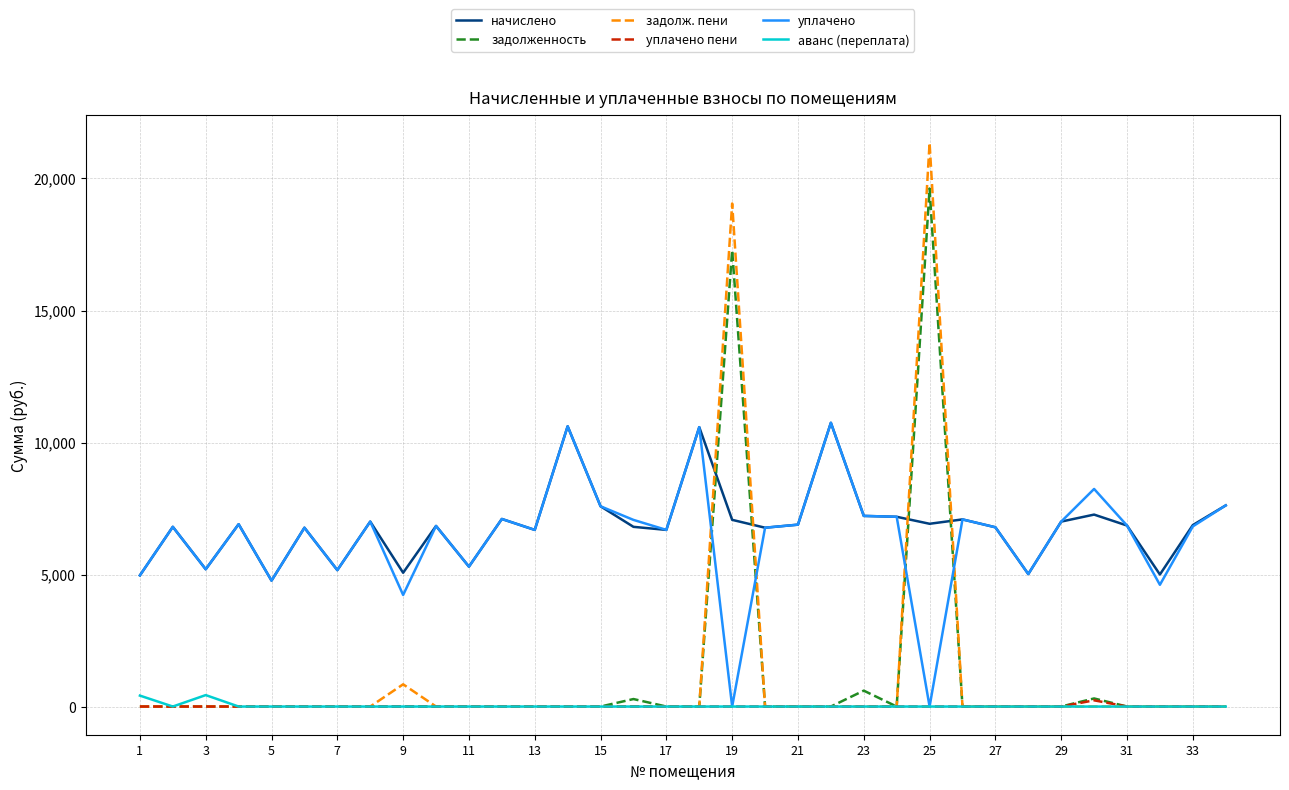

True or false: начислено and уплачено пени cross at least once.

False